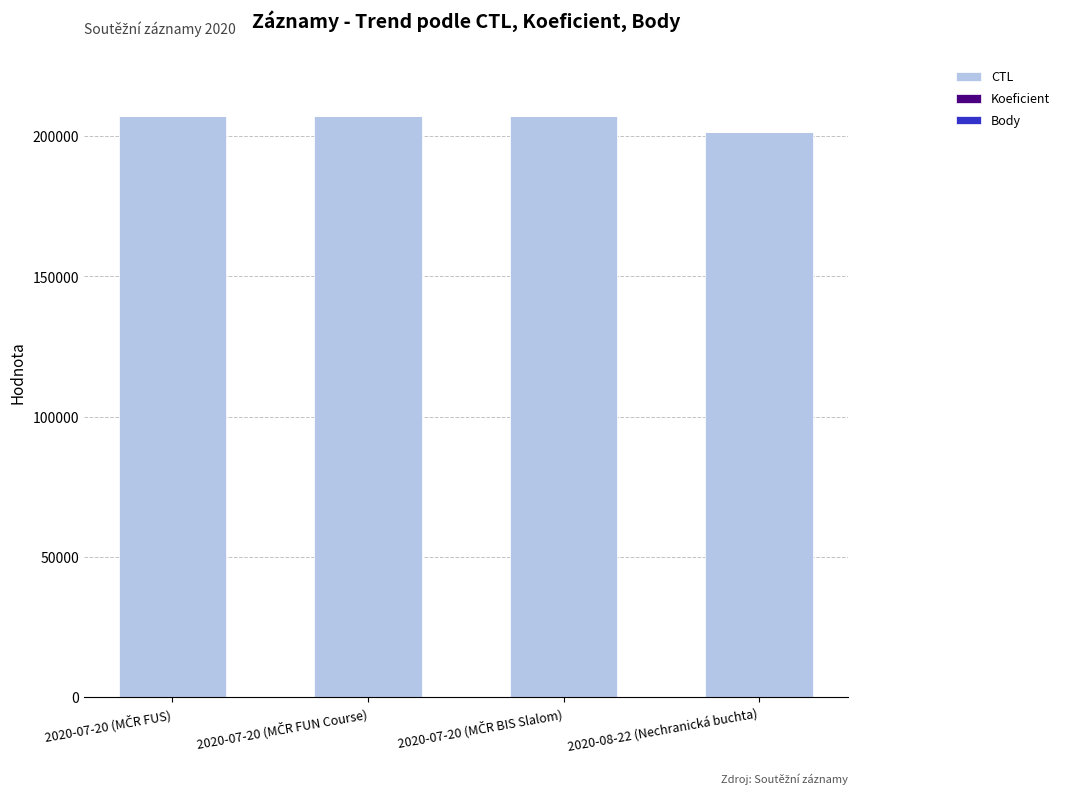

What is the sum of all CTL values?

822745